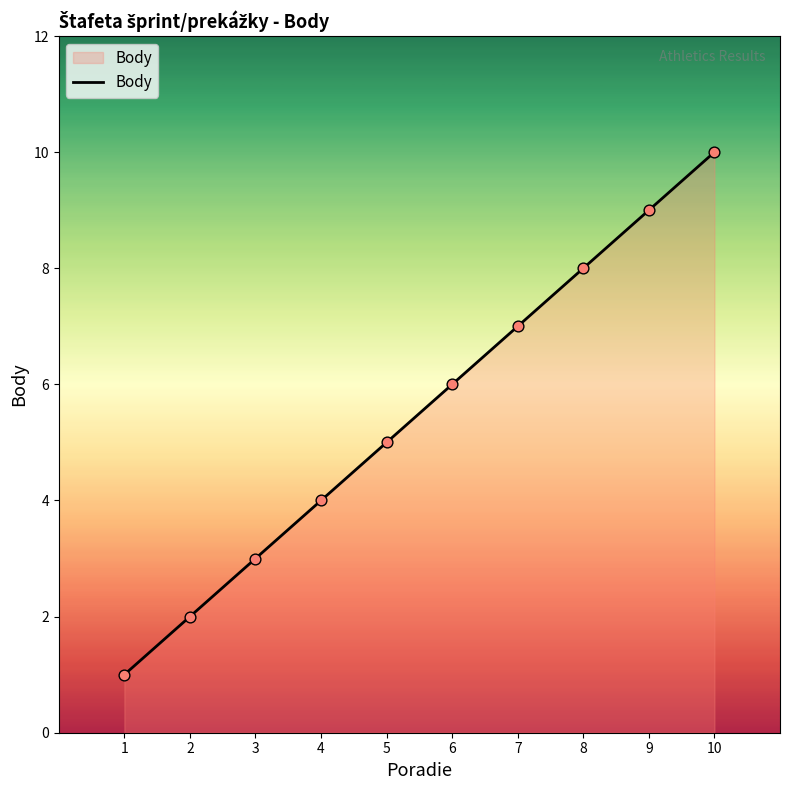

What is the ratio of the value at 4 to the value at 8?

0.5